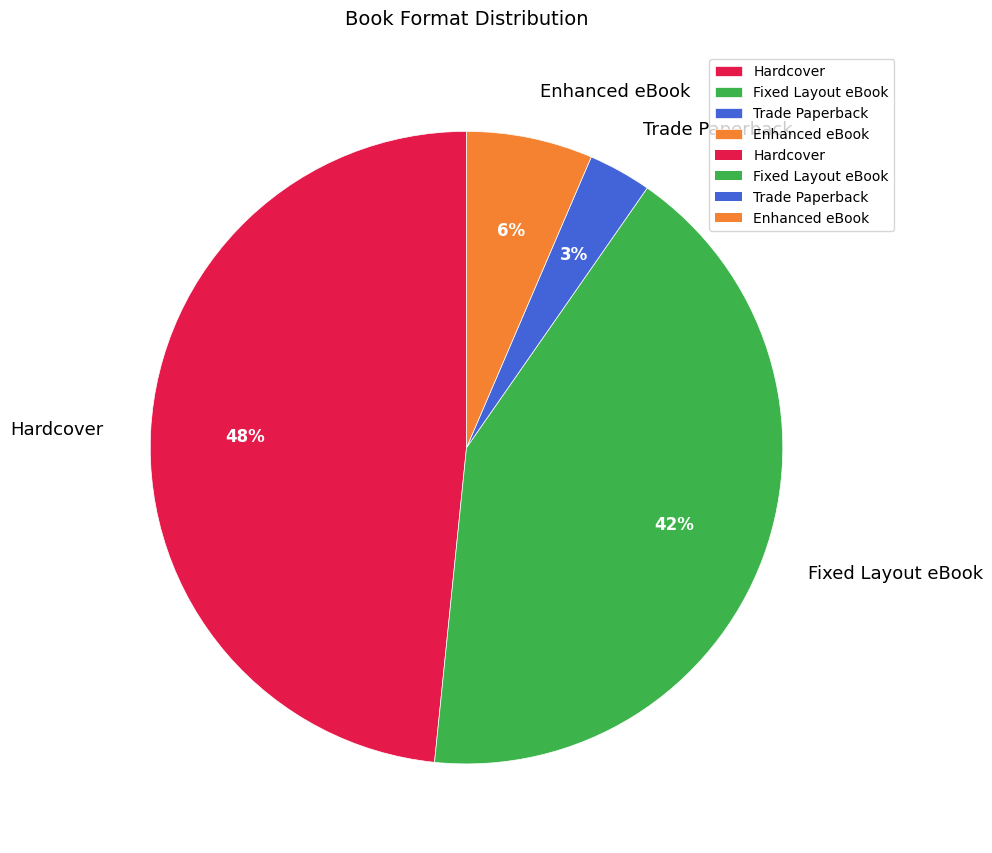

True or false: Fixed Layout eBook accounts for 53% of the total.

False